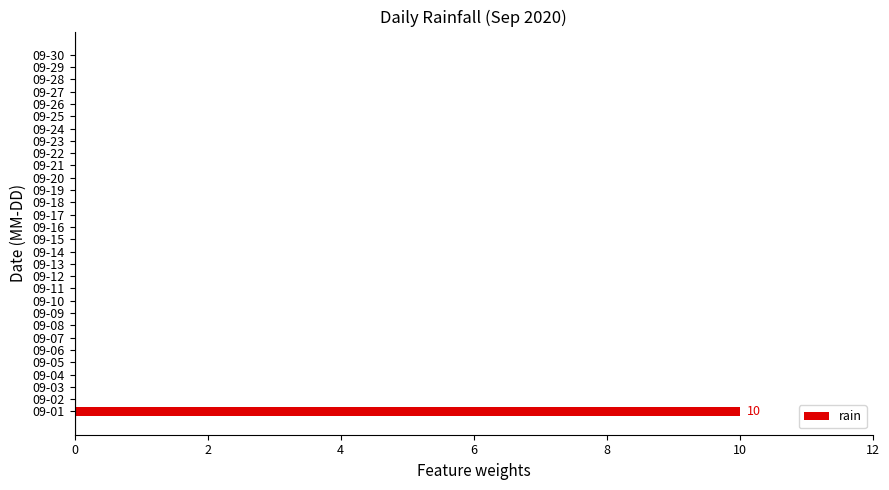

What is the greatest value displayed?

10